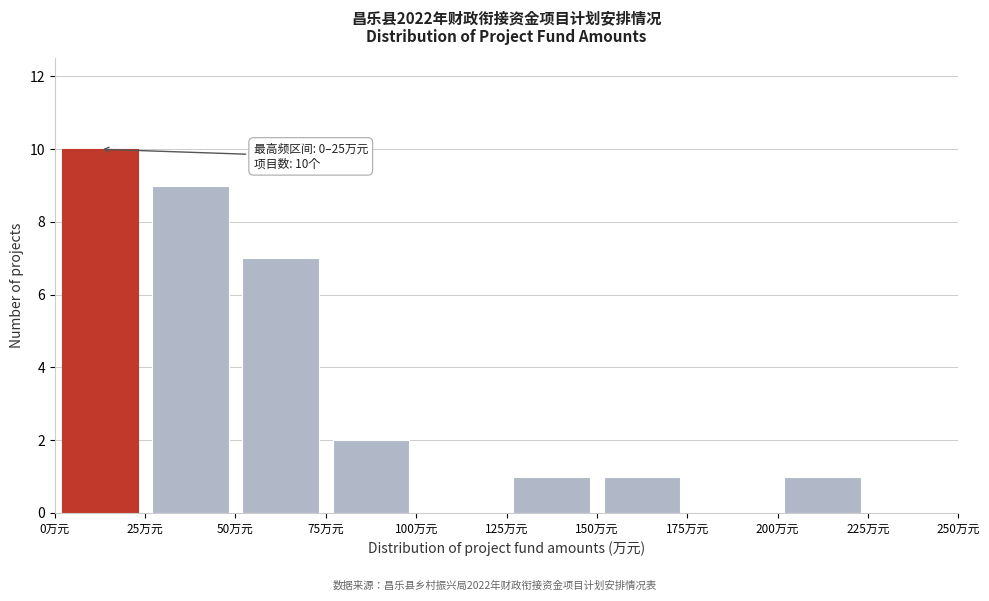

Which range on the x-axis has the tallest bar?

0 to 25